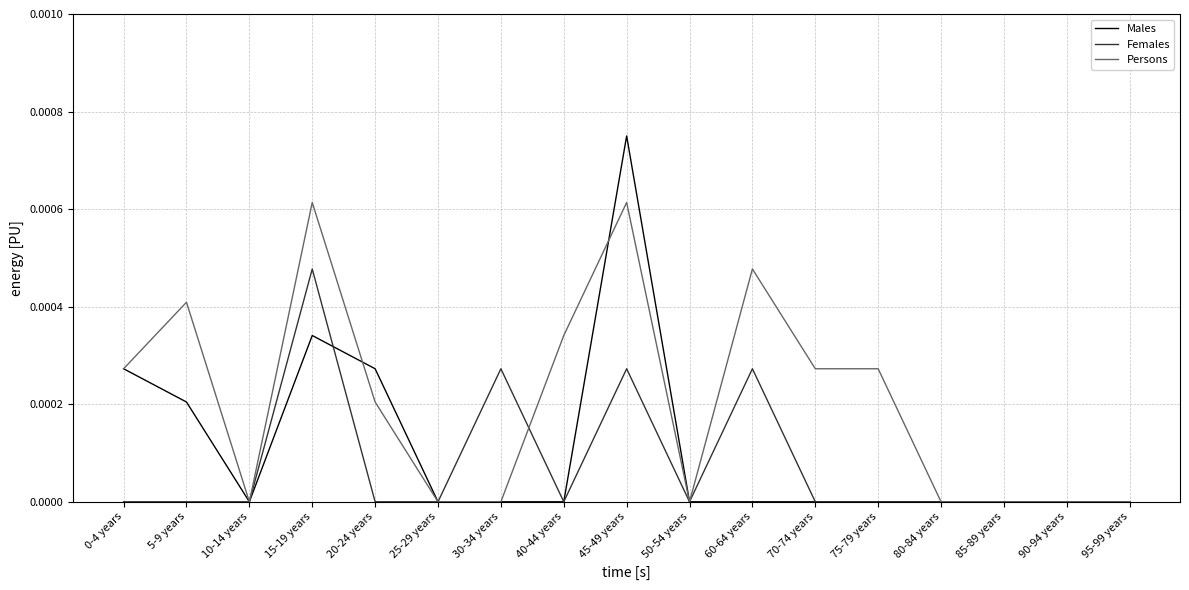

Rank the series by their maximum value, from highest to lowest.

Males, Persons, Females